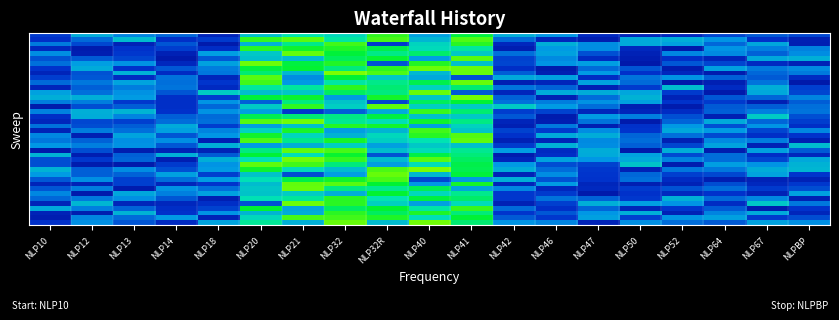

What is the difference between the highest and lowest values at NLP67?

0.3